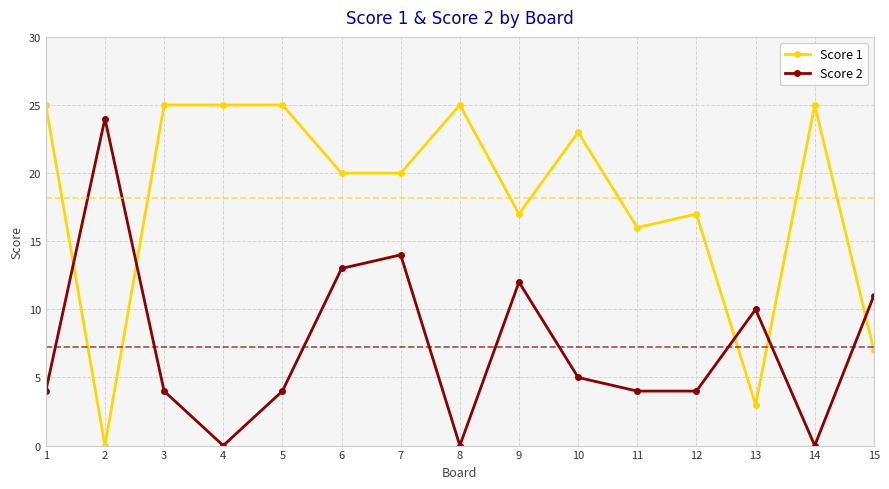

Is it true that Score 2 equals 4 at 12?

True